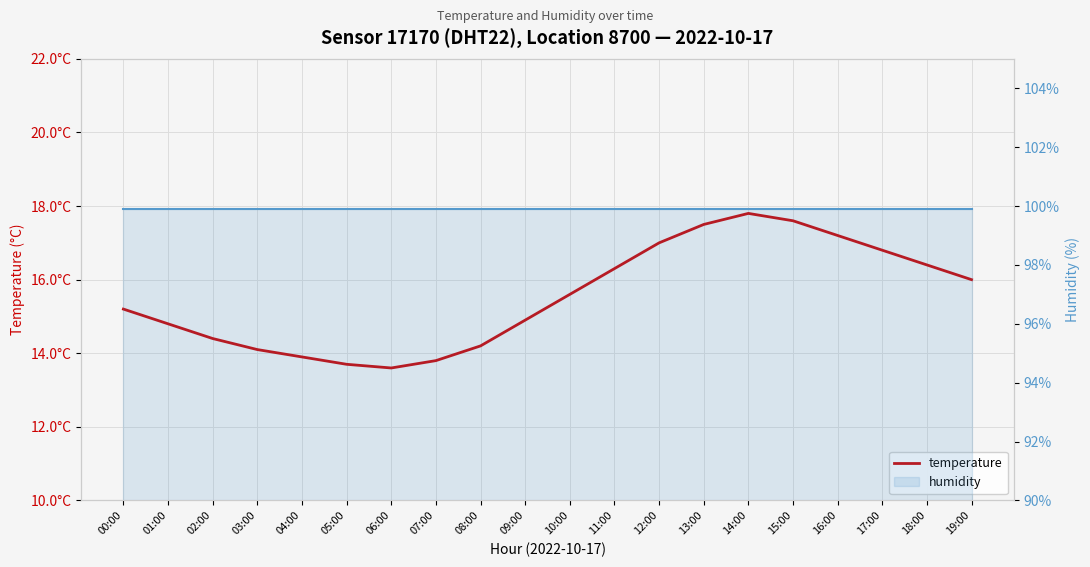

The value of temperature at 01:00 is 21.7. True or false?

False